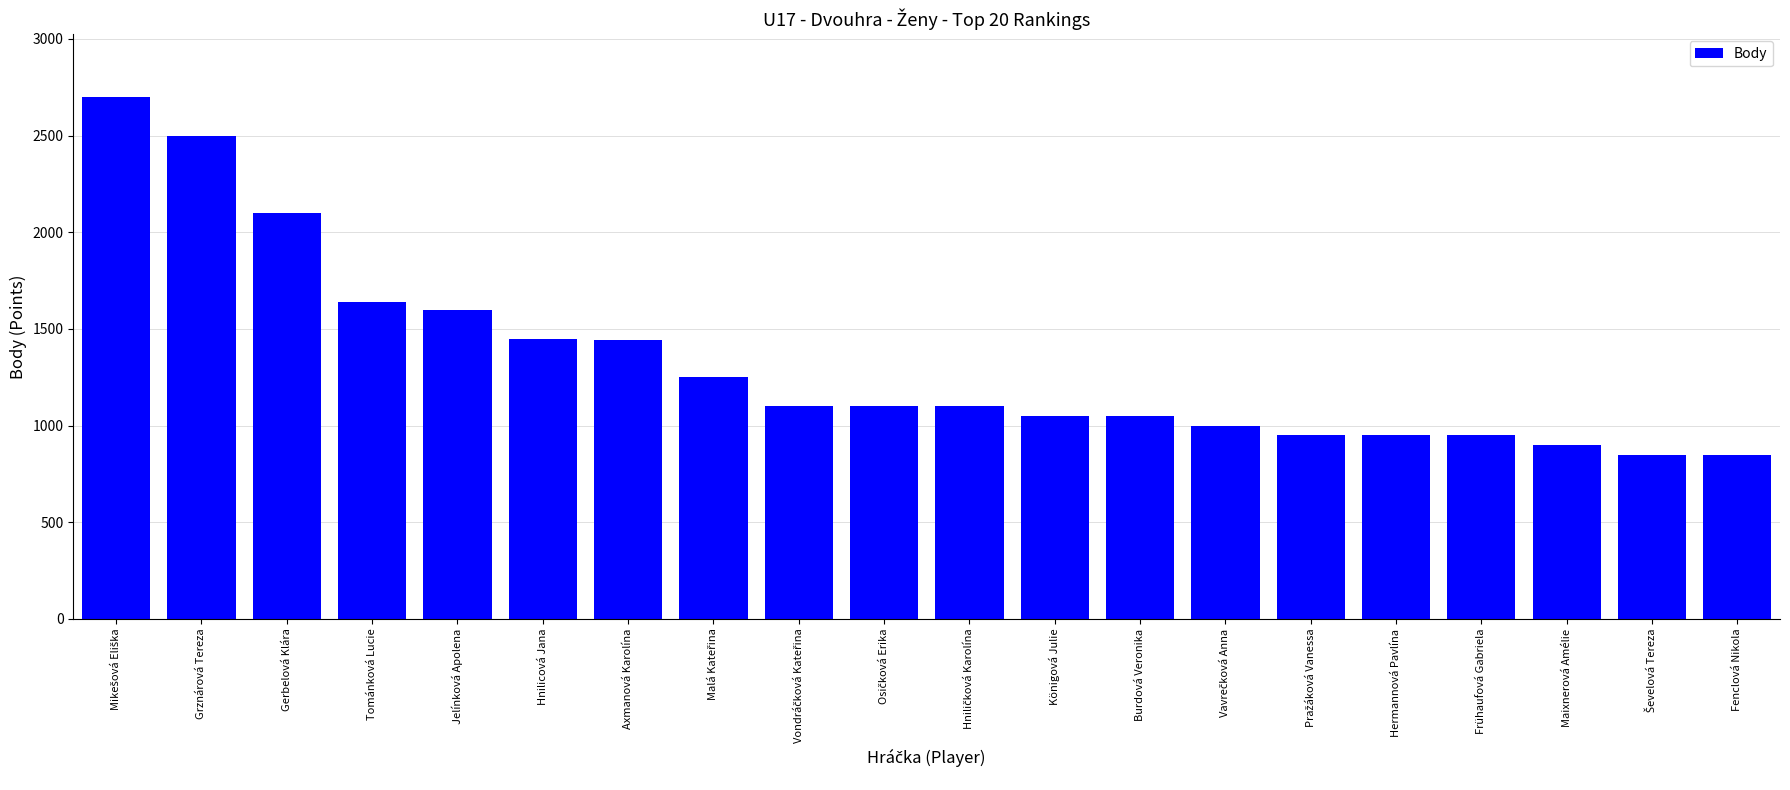

What is the value of the 14th bar from the left?

1000